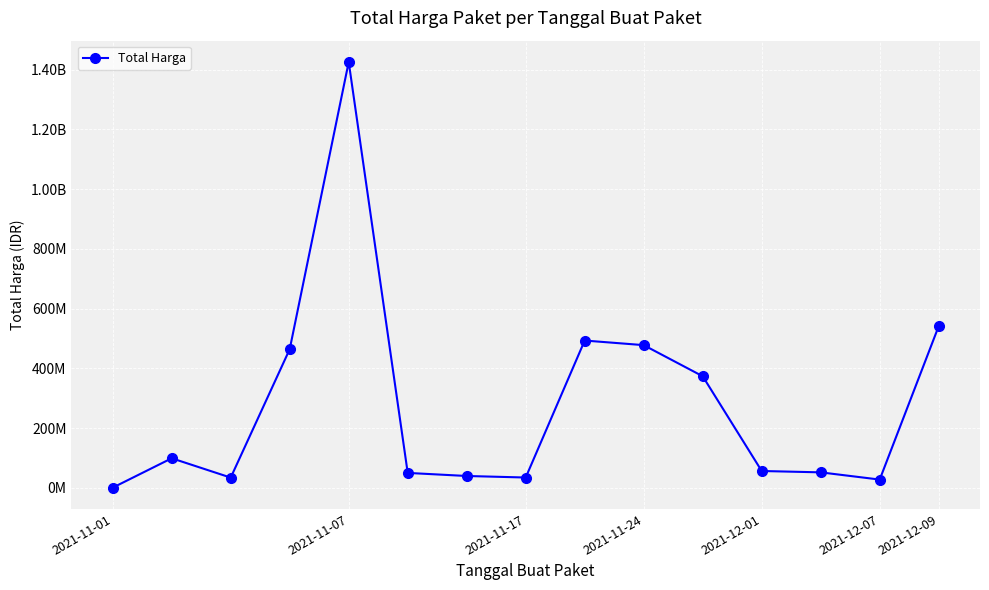

What is the maximum value shown in the chart?

1425867900